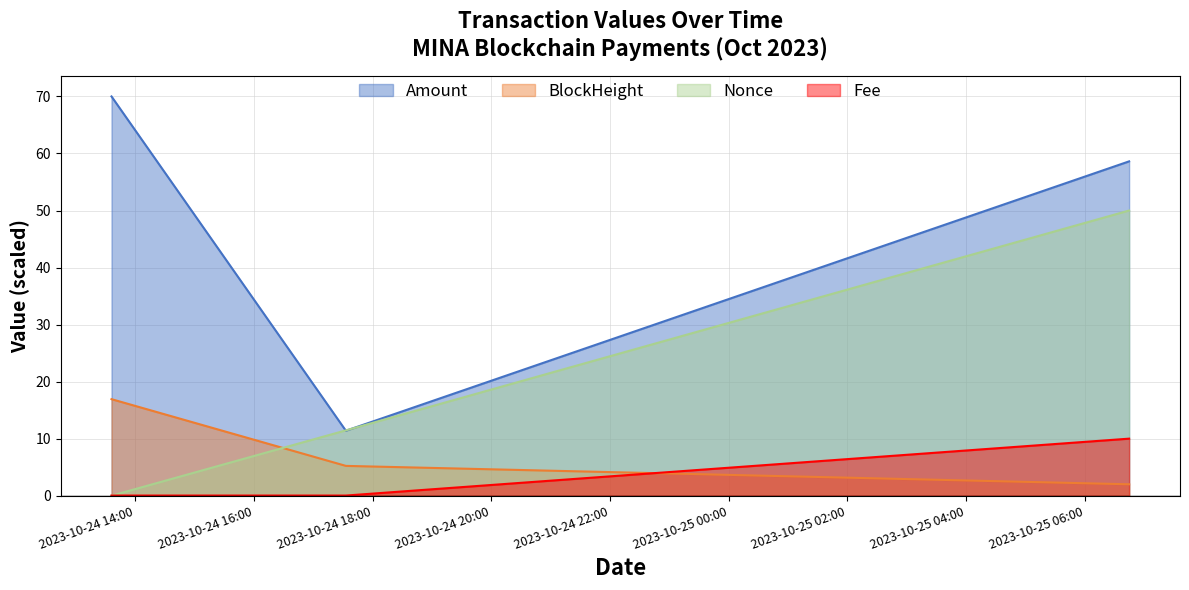

How many lines are shown in the chart?

4